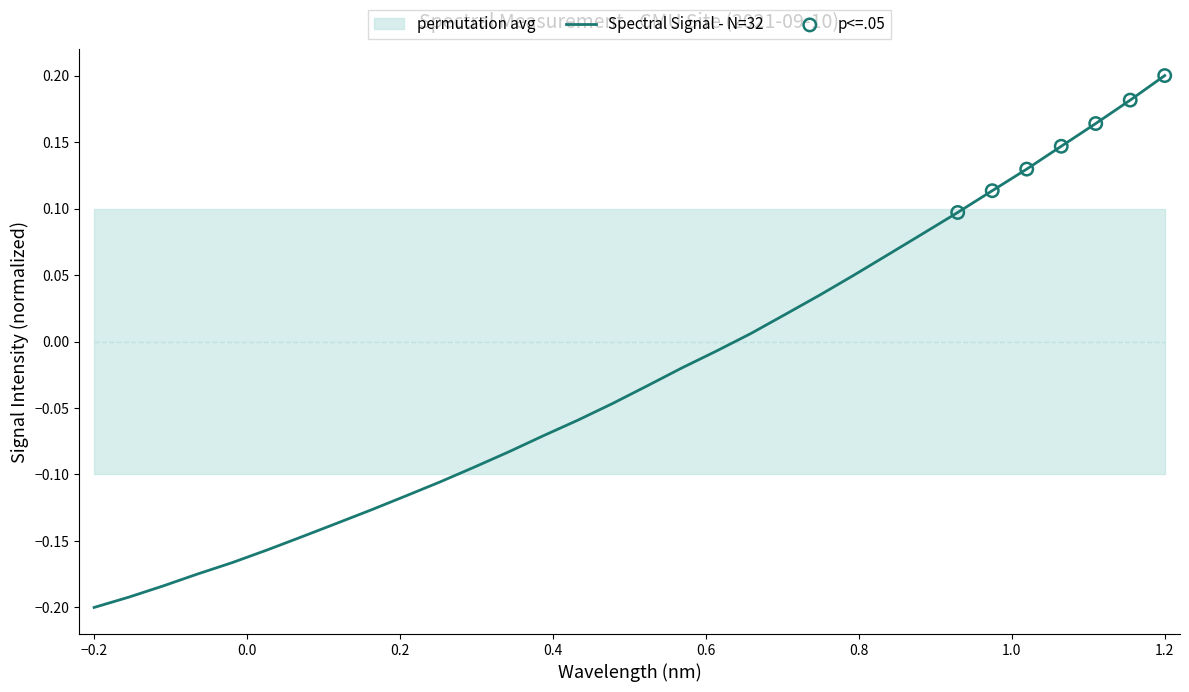

Between 223.408 and 220.3533, which is larger?

223.408